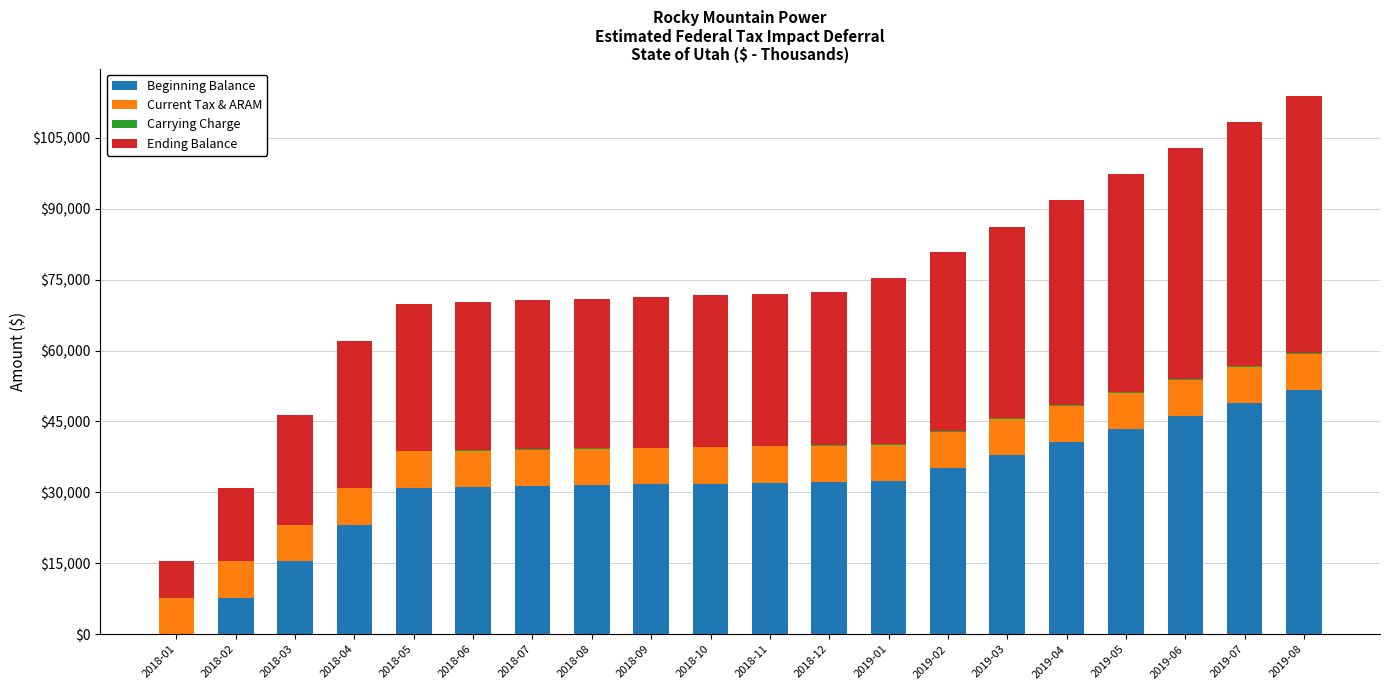

The value of Beginning Balance at 2018-09 is 7345.8. True or false?

False